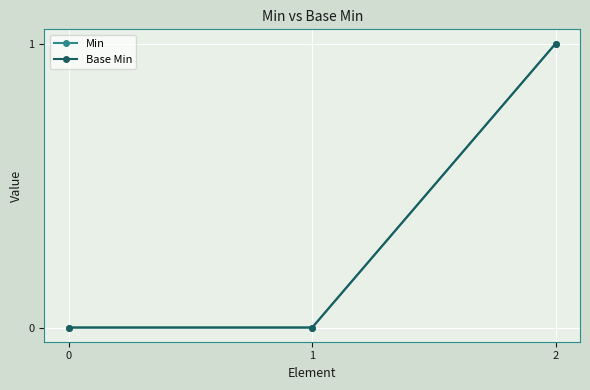

Reading left to right, what are all the values shown in this chart?

Min: 0	0	1
Base Min: 0	0	1